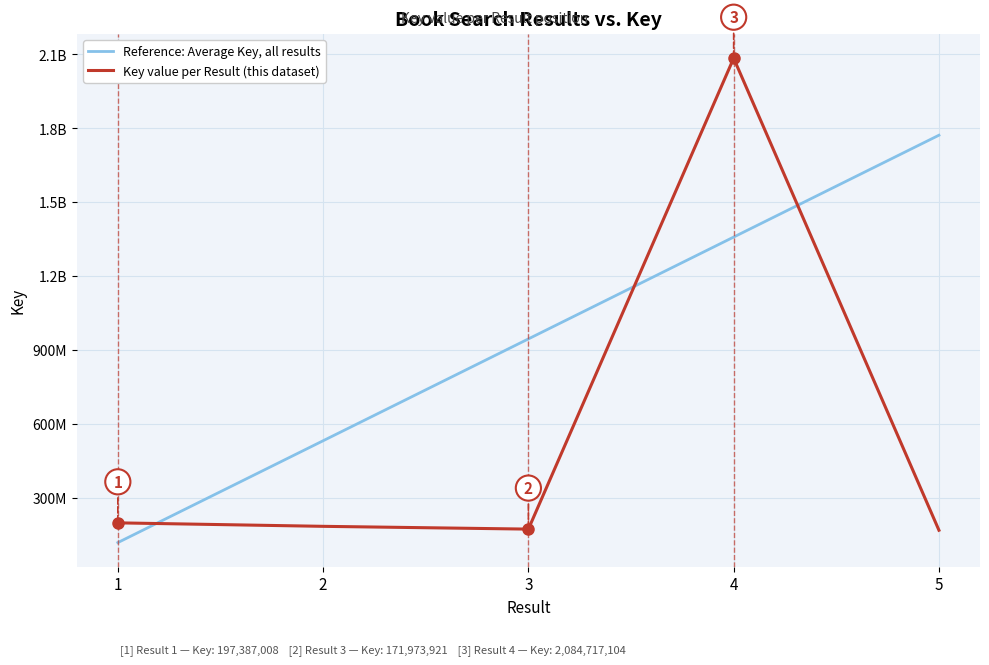

Is this an area chart (filled region under the line)?

No